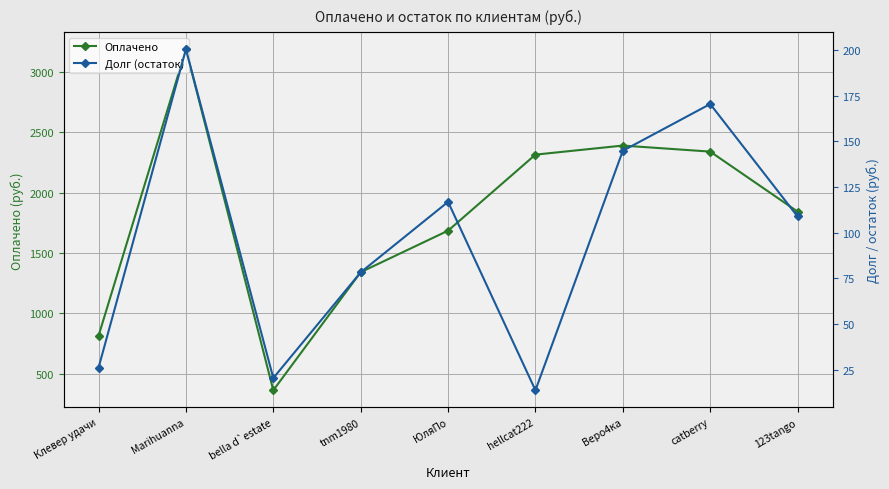

True or false: Долг (остаток) and Оплачено intersect in this chart.

False